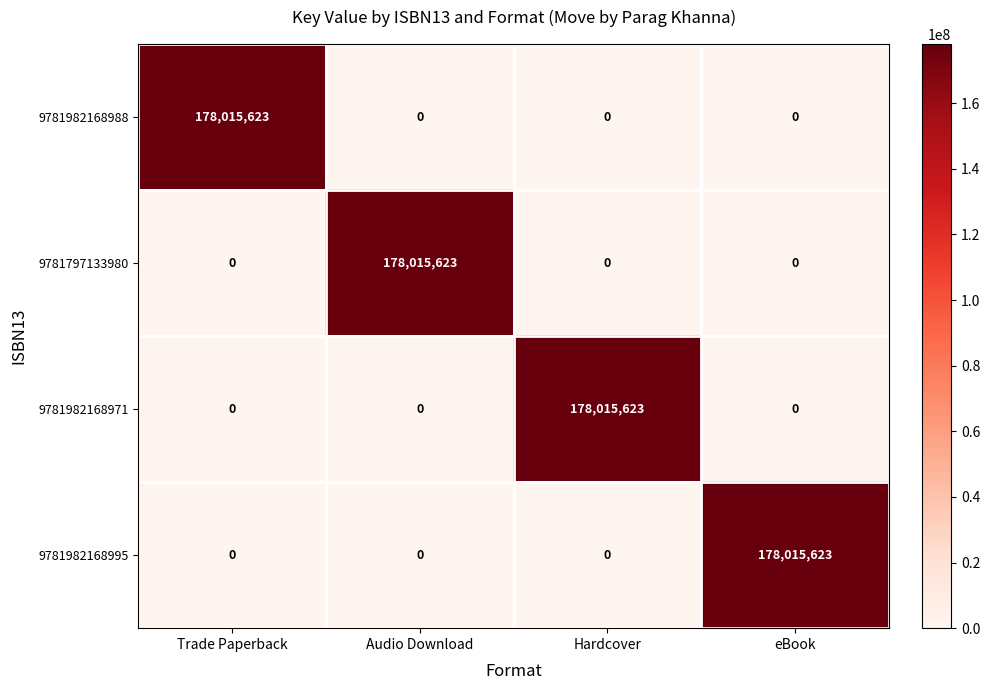

What is the difference between the maximum and minimum values in the 9781982168988 series?

178015623